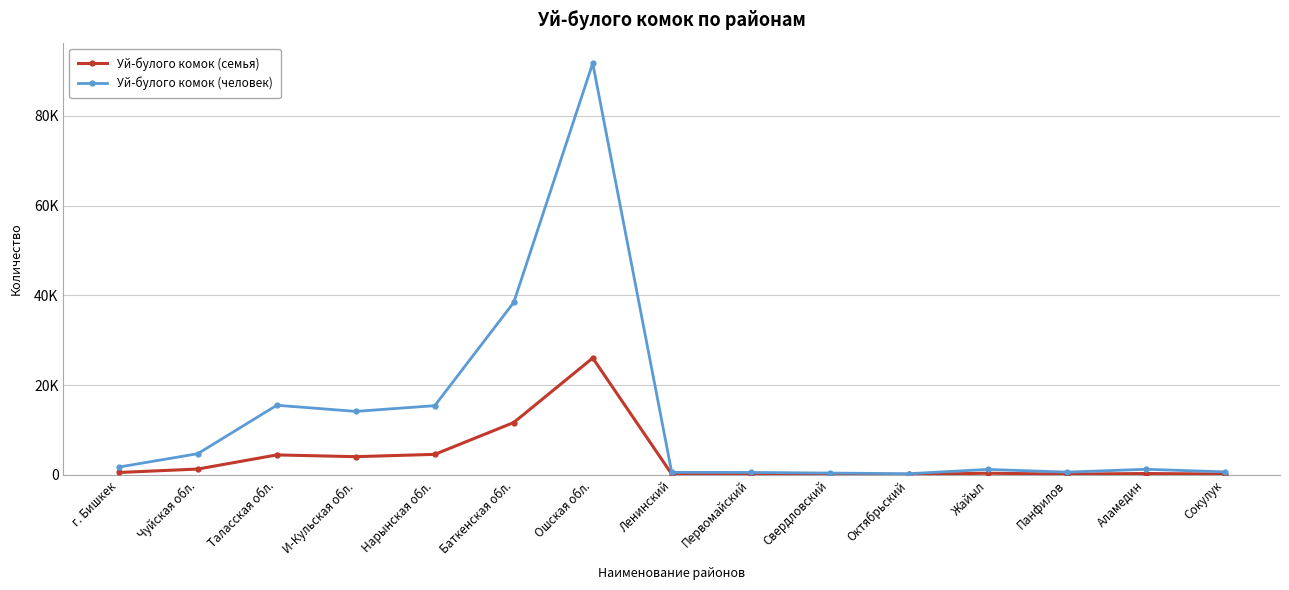

What are all the series names shown in the legend?

Уй-булого комок (семья), Уй-булого комок (человек)